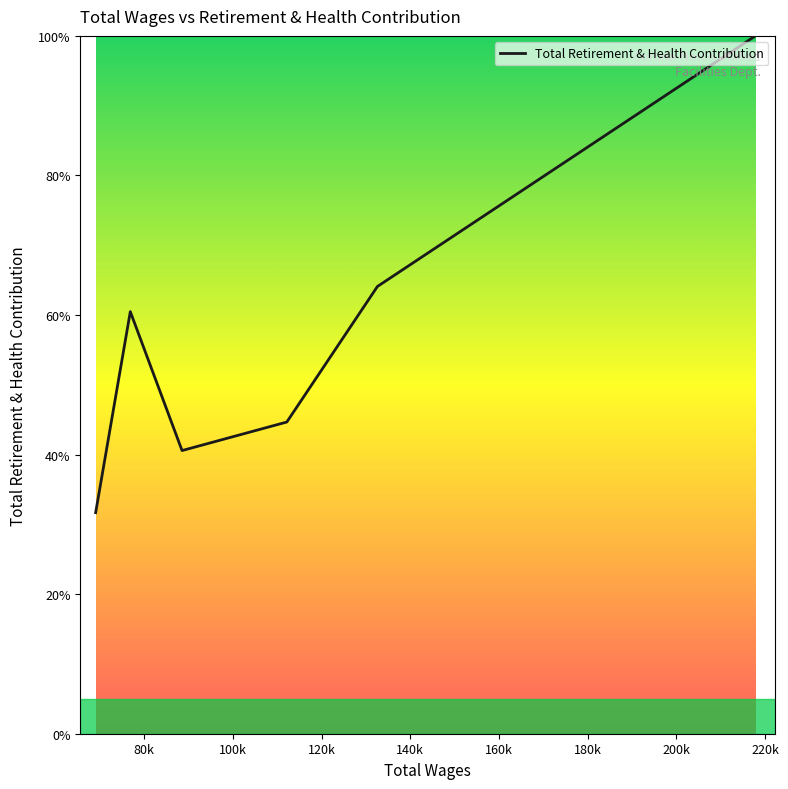

How many interior local peaks (higher than both neighbors) does the data have?

1